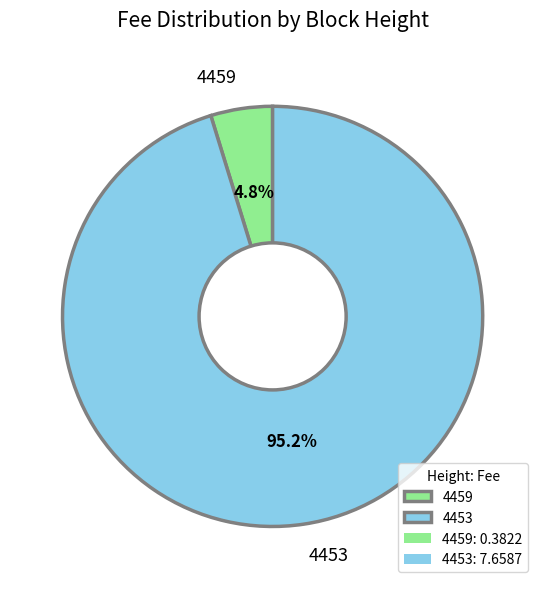

Does 4453 account for over 50% of the chart?

Yes